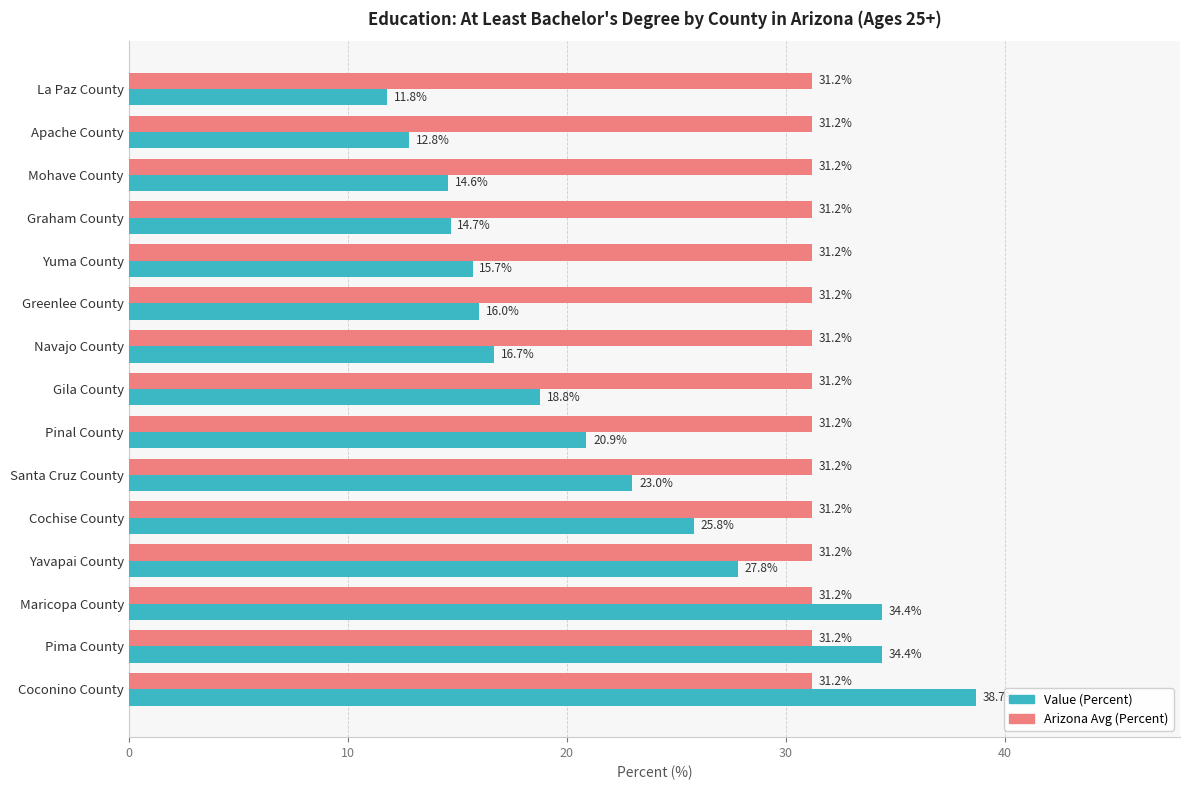

Which series has the largest total across all categories?

Arizona Avg (Percent)